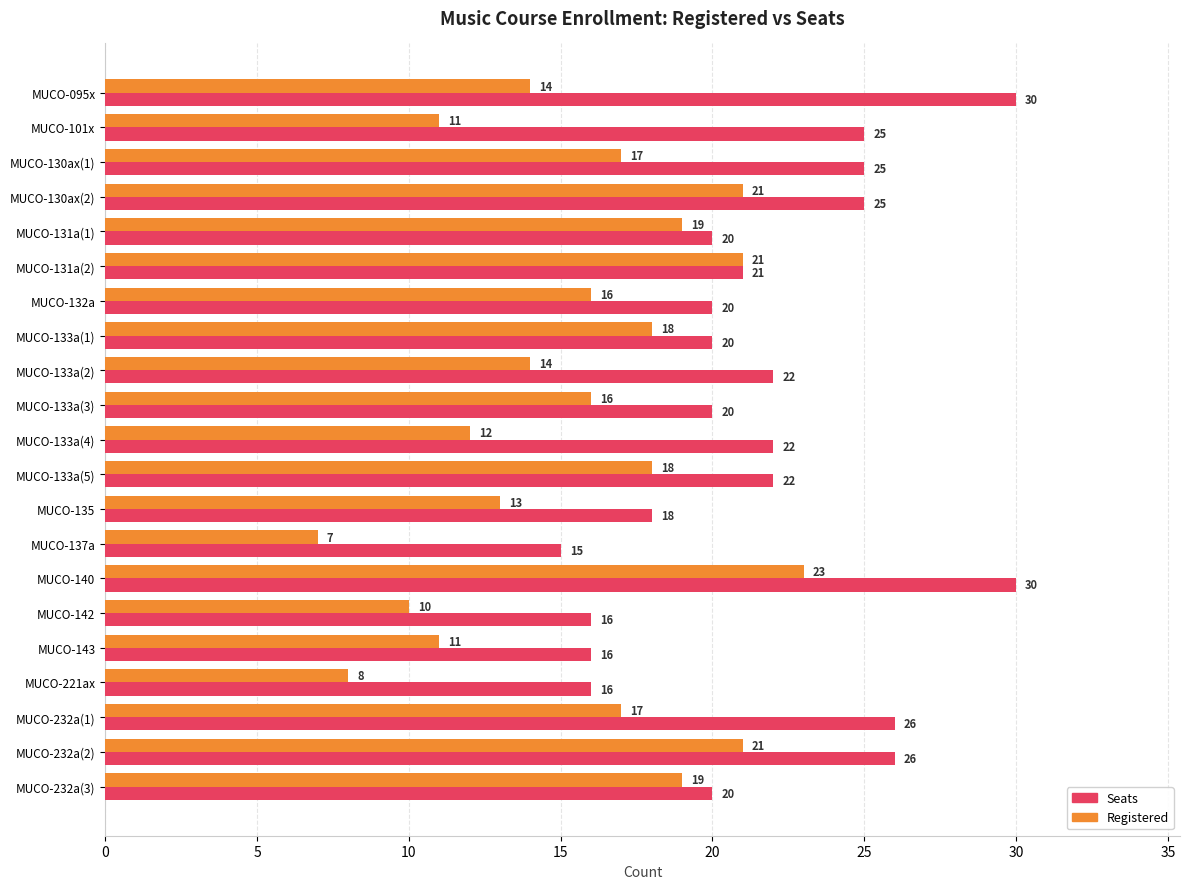

Which series changed the most between MUCO-095x and MUCO-132a?

Seats